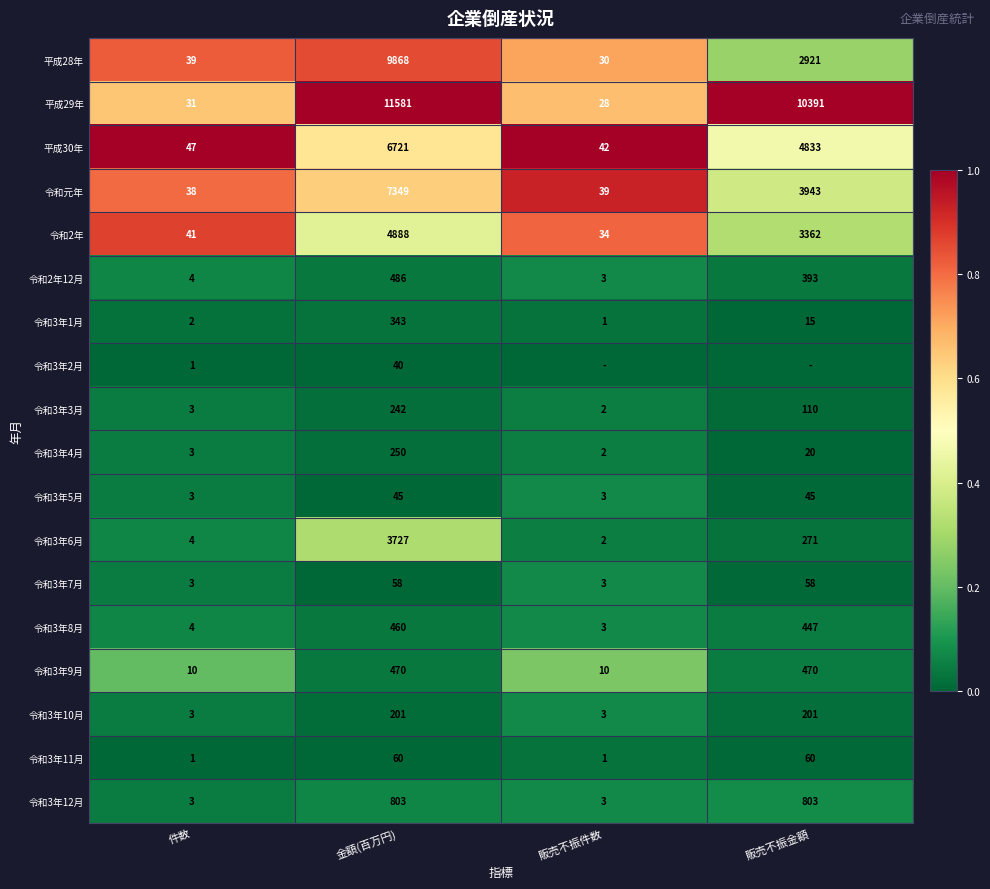

What is the difference between the second highest and minimum values in the 令和3年3月 series?

108